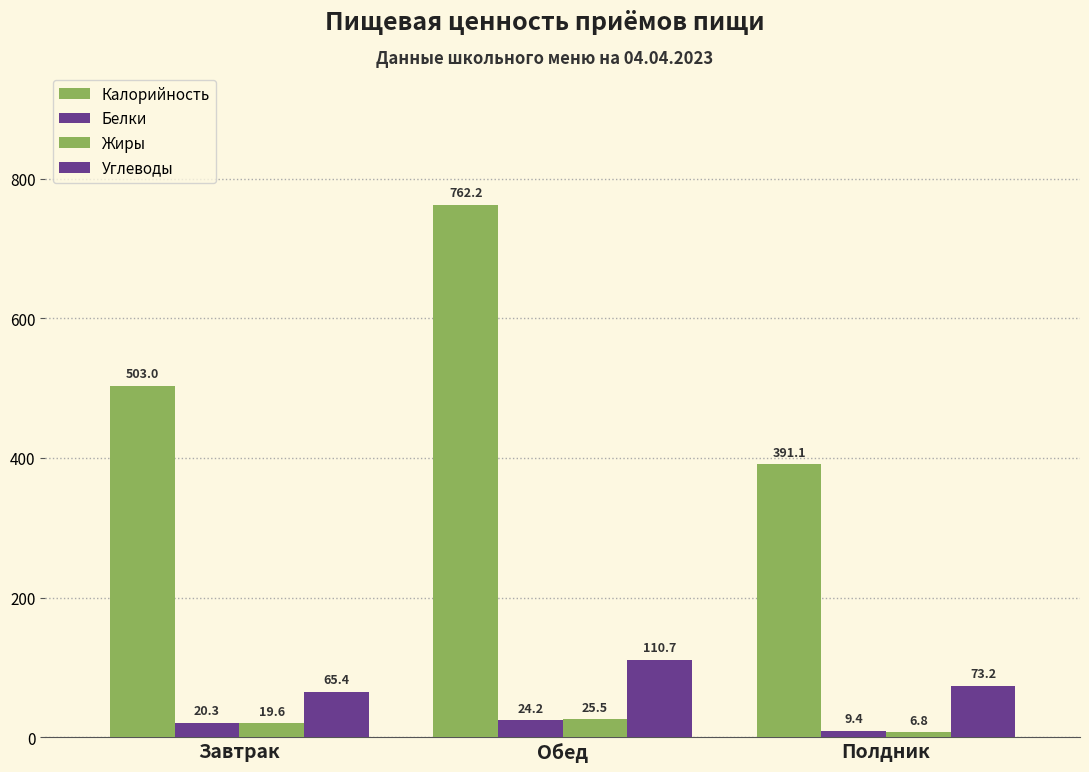

Count the number of data series in this chart.

4